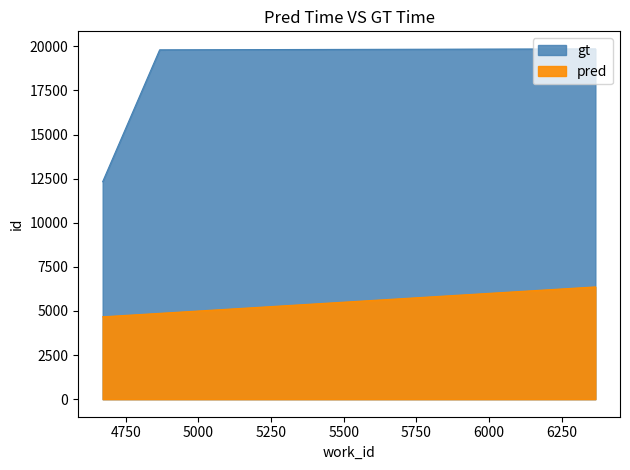

What is the sum of the pred values at 4671 and 4867?

9538